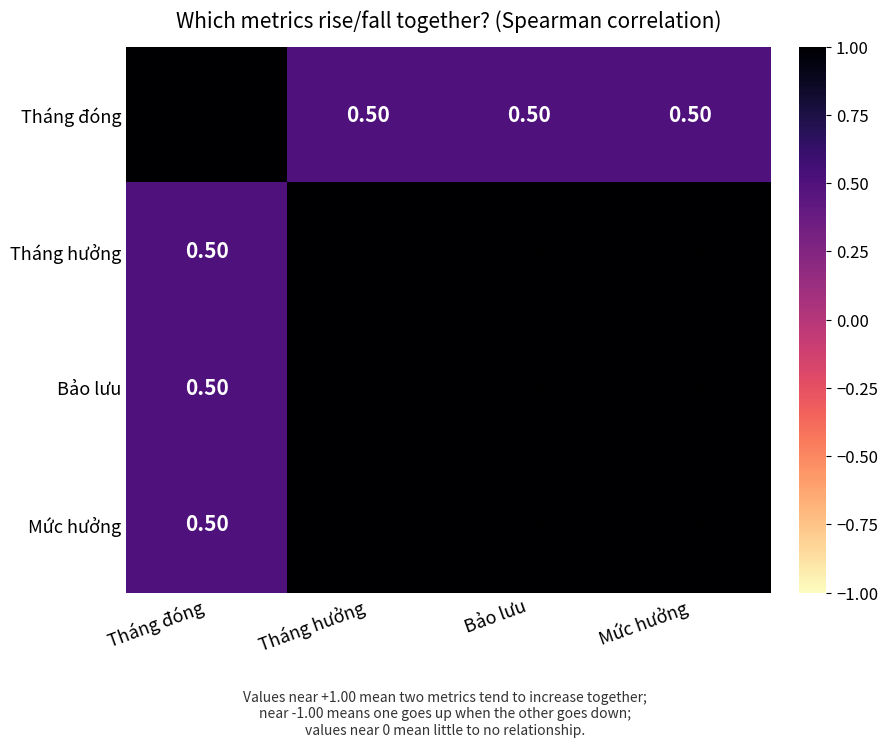

What is the average value of the Bảo lưu series?

0.9